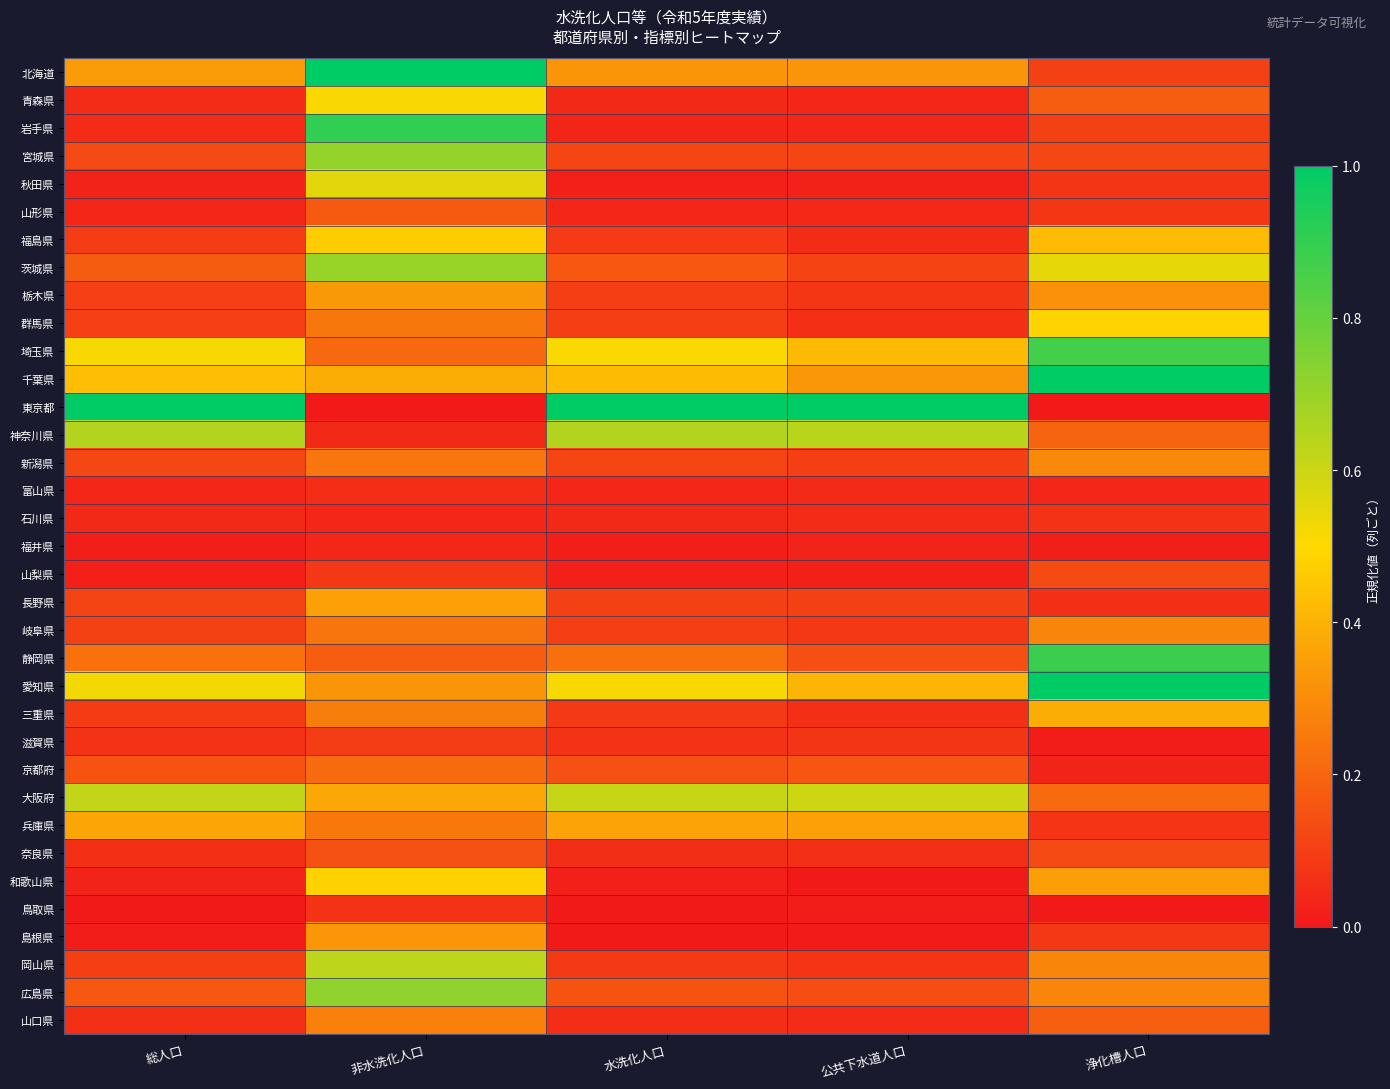

Reading left to right, extract all data points from this chart.

北海道: 総人口=0.3	非水洗化人口=1.0	水洗化人口=0.3	公共下水道人口=0.3	浄化槽人口=0.1
青森県: 総人口=0.0	非水洗化人口=0.5	水洗化人口=0.0	公共下水道人口=0.0	浄化槽人口=0.2
岩手県: 総人口=0.0	非水洗化人口=0.9	水洗化人口=0.0	公共下水道人口=0.0	浄化槽人口=0.1
宮城県: 総人口=0.1	非水洗化人口=0.7	水洗化人口=0.1	公共下水道人口=0.1	浄化槽人口=0.1
秋田県: 総人口=0.0	非水洗化人口=0.6	水洗化人口=0.0	公共下水道人口=0.0	浄化槽人口=0.1
山形県: 総人口=0.0	非水洗化人口=0.2	水洗化人口=0.0	公共下水道人口=0.0	浄化槽人口=0.1
福島県: 総人口=0.1	非水洗化人口=0.5	水洗化人口=0.1	公共下水道人口=0.1	浄化槽人口=0.4
茨城県: 総人口=0.2	非水洗化人口=0.7	水洗化人口=0.2	公共下水道人口=0.1	浄化槽人口=0.5
栃木県: 総人口=0.1	非水洗化人口=0.3	水洗化人口=0.1	公共下水道人口=0.1	浄化槽人口=0.3
群馬県: 総人口=0.1	非水洗化人口=0.2	水洗化人口=0.1	公共下水道人口=0.1	浄化槽人口=0.5
埼玉県: 総人口=0.5	非水洗化人口=0.2	水洗化人口=0.5	公共下水道人口=0.4	浄化槽人口=0.9
千葉県: 総人口=0.4	非水洗化人口=0.4	水洗化人口=0.4	公共下水道人口=0.3	浄化槽人口=1.0
東京都: 総人口=1.0	非水洗化人口=0.0	水洗化人口=1.0	公共下水道人口=1.0	浄化槽人口=0.0
神奈川県: 総人口=0.7	非水洗化人口=0.0	水洗化人口=0.6	公共下水道人口=0.6	浄化槽人口=0.2
新潟県: 総人口=0.1	非水洗化人口=0.2	水洗化人口=0.1	公共下水道人口=0.1	浄化槽人口=0.3
富山県: 総人口=0.0	非水洗化人口=0.1	水洗化人口=0.0	公共下水道人口=0.0	浄化槽人口=0.0
石川県: 総人口=0.0	非水洗化人口=0.0	水洗化人口=0.0	公共下水道人口=0.0	浄化槽人口=0.1
福井県: 総人口=0.0	非水洗化人口=0.0	水洗化人口=0.0	公共下水道人口=0.0	浄化槽人口=0.0
山梨県: 総人口=0.0	非水洗化人口=0.1	水洗化人口=0.0	公共下水道人口=0.0	浄化槽人口=0.1
長野県: 総人口=0.1	非水洗化人口=0.4	水洗化人口=0.1	公共下水道人口=0.1	浄化槽人口=0.1
岐阜県: 総人口=0.1	非水洗化人口=0.2	水洗化人口=0.1	公共下水道人口=0.1	浄化槽人口=0.3
静岡県: 総人口=0.2	非水洗化人口=0.2	水洗化人口=0.2	公共下水道人口=0.1	浄化槽人口=0.9
愛知県: 総人口=0.5	非水洗化人口=0.3	水洗化人口=0.5	公共下水道人口=0.4	浄化槽人口=1.0
三重県: 総人口=0.1	非水洗化人口=0.3	水洗化人口=0.1	公共下水道人口=0.1	浄化槽人口=0.4
滋賀県: 総人口=0.1	非水洗化人口=0.1	水洗化人口=0.1	公共下水道人口=0.1	浄化槽人口=0.0
京都府: 総人口=0.2	非水洗化人口=0.2	水洗化人口=0.1	公共下水道人口=0.2	浄化槽人口=0.0
大阪府: 総人口=0.6	非水洗化人口=0.4	水洗化人口=0.6	公共下水道人口=0.6	浄化槽人口=0.2
兵庫県: 総人口=0.4	非水洗化人口=0.2	水洗化人口=0.4	公共下水道人口=0.4	浄化槽人口=0.1
奈良県: 総人口=0.1	非水洗化人口=0.1	水洗化人口=0.1	公共下水道人口=0.1	浄化槽人口=0.1
和歌山県: 総人口=0.0	非水洗化人口=0.5	水洗化人口=0.0	公共下水道人口=0.0	浄化槽人口=0.3
鳥取県: 総人口=0.0	非水洗化人口=0.1	水洗化人口=0.0	公共下水道人口=0.0	浄化槽人口=0.0
島根県: 総人口=0.0	非水洗化人口=0.3	水洗化人口=0.0	公共下水道人口=0.0	浄化槽人口=0.1
岡山県: 総人口=0.1	非水洗化人口=0.6	水洗化人口=0.1	公共下水道人口=0.1	浄化槽人口=0.3
広島県: 総人口=0.2	非水洗化人口=0.7	水洗化人口=0.2	公共下水道人口=0.1	浄化槽人口=0.3
山口県: 総人口=0.1	非水洗化人口=0.3	水洗化人口=0.1	公共下水道人口=0.0	浄化槽人口=0.2